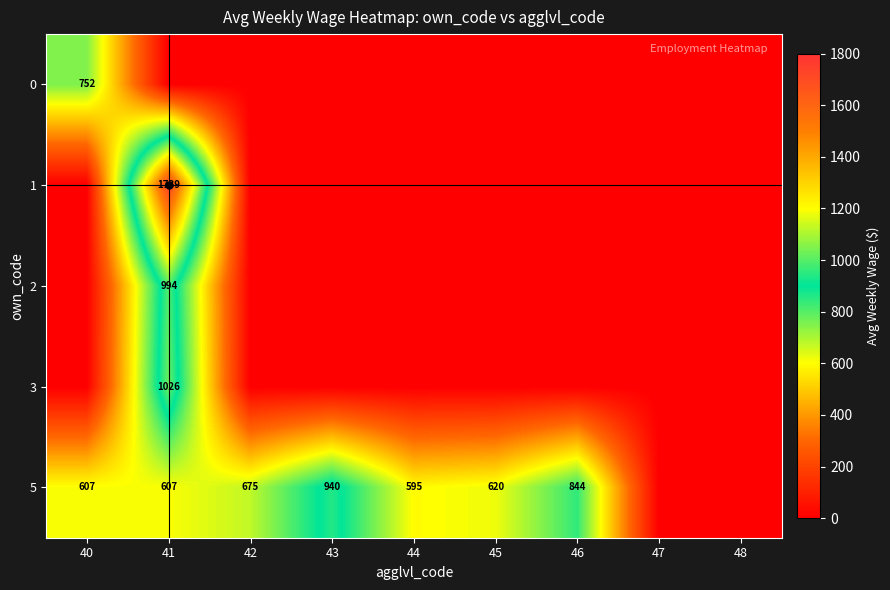

At which category does the chart reach its minimum across all series?

41